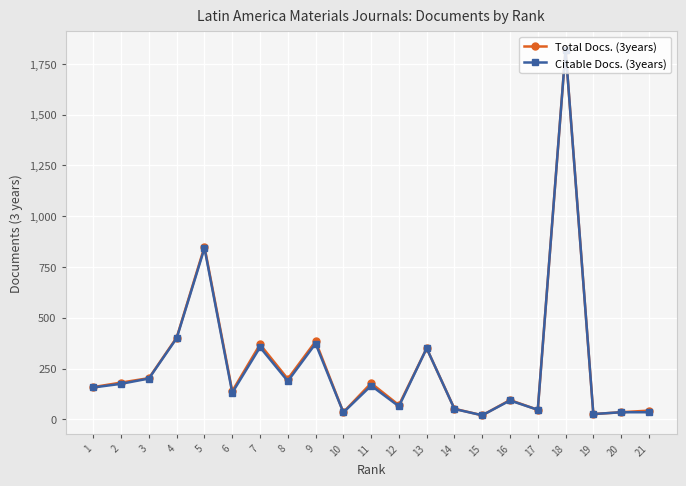

Read the Citable Docs. (3years) value at 7.

355